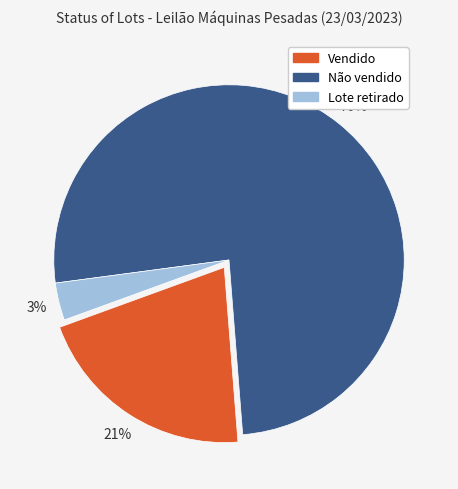

What percentage is the Não vendido slice, to the nearest percent?

76%